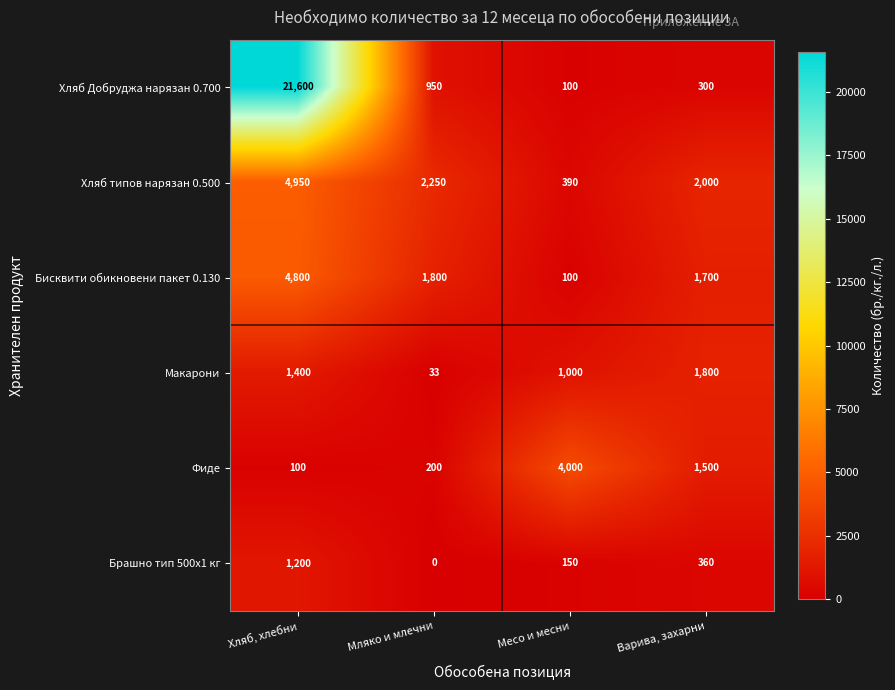

What is the maximum value for Хляб Добруджа нарязан 0.700?

21600